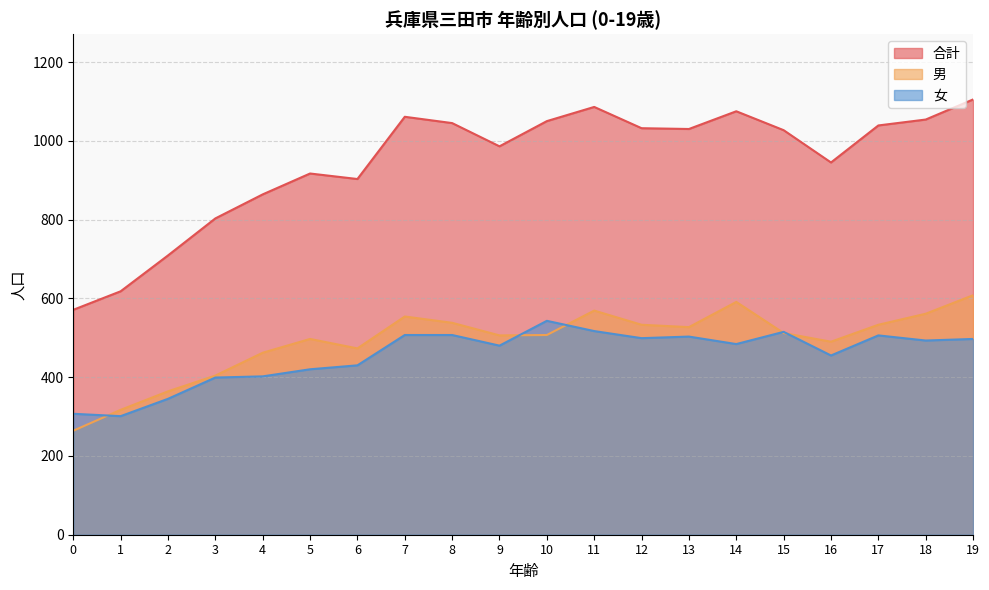

How many values in the 女 series exceed 493?

9